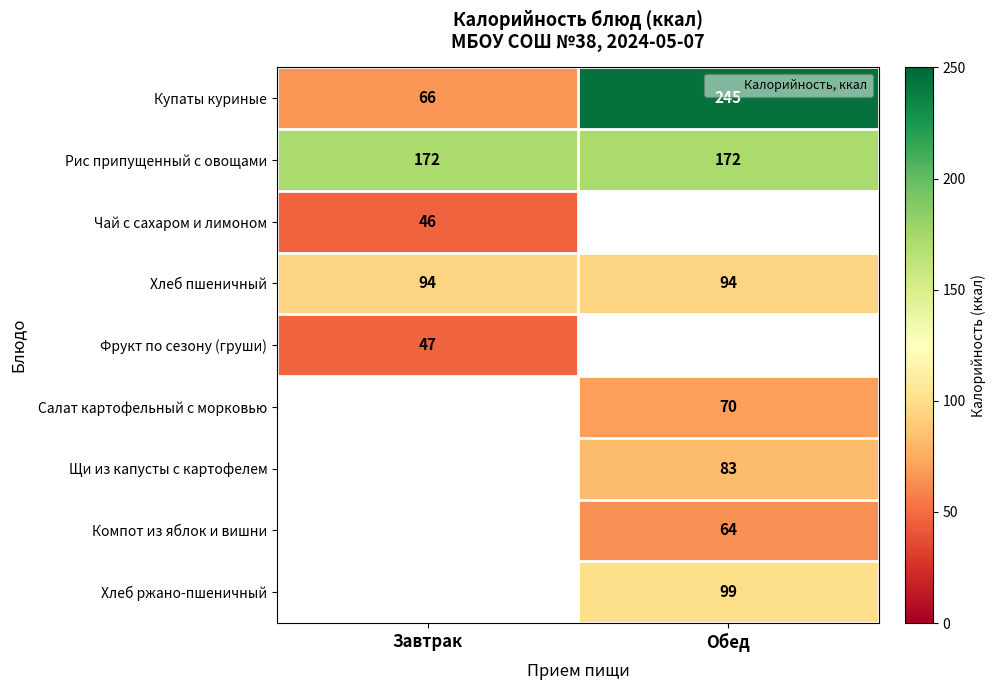

The value of Хлеб пшеничный at Завтрак is 126. True or false?

False